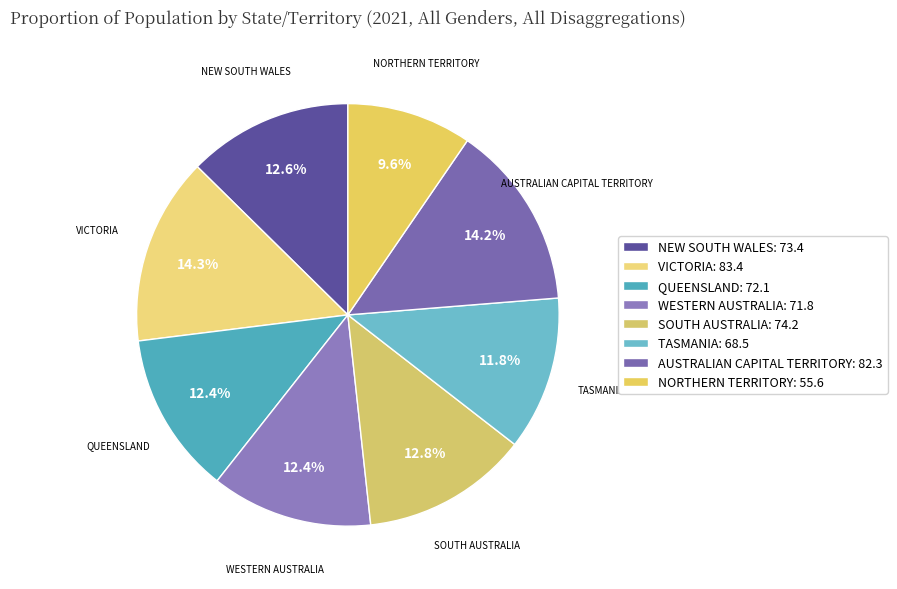

How many segments does this pie chart have?

8